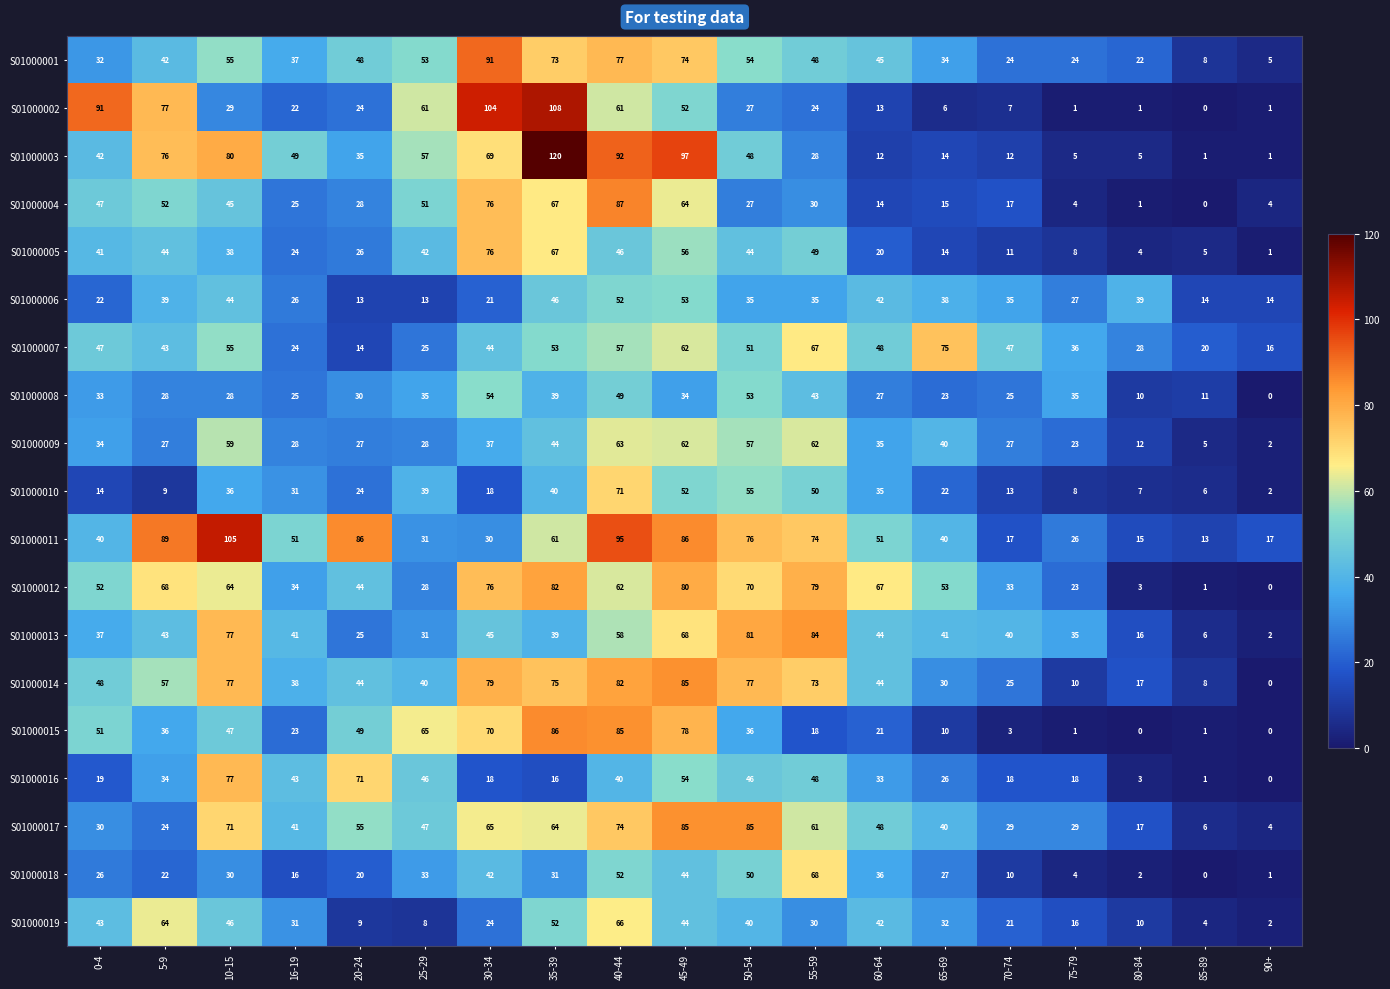

What is the sum of the S01000013 values at 90+ and 0-4?

39